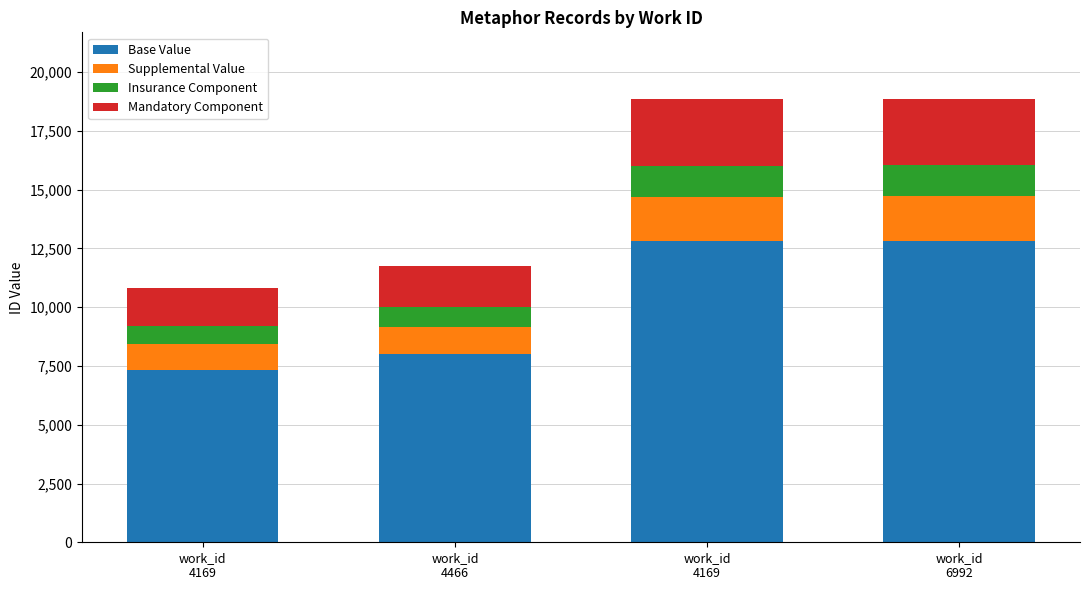

At how many categories does at least one series exceed 7320?

4